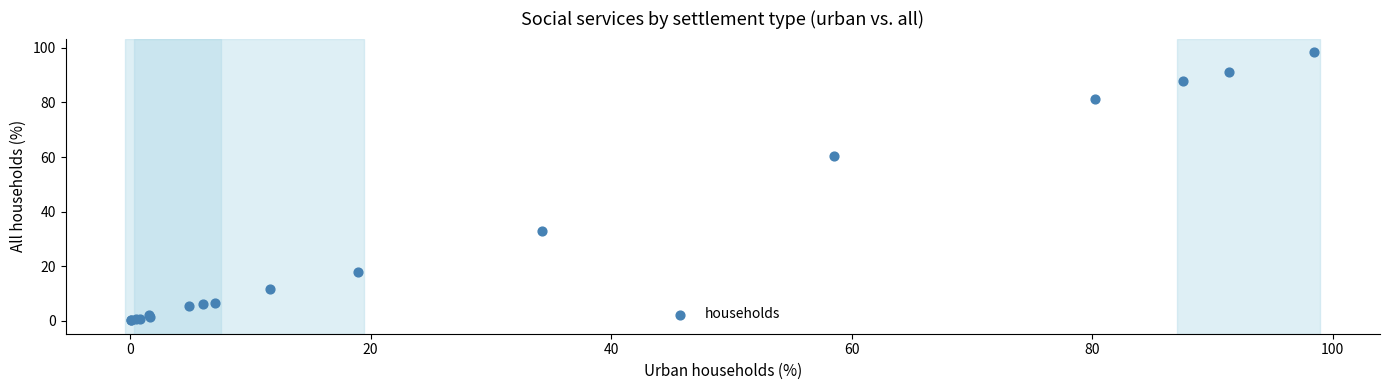

What Y value in the scatter plot is closest to 49?

60.5